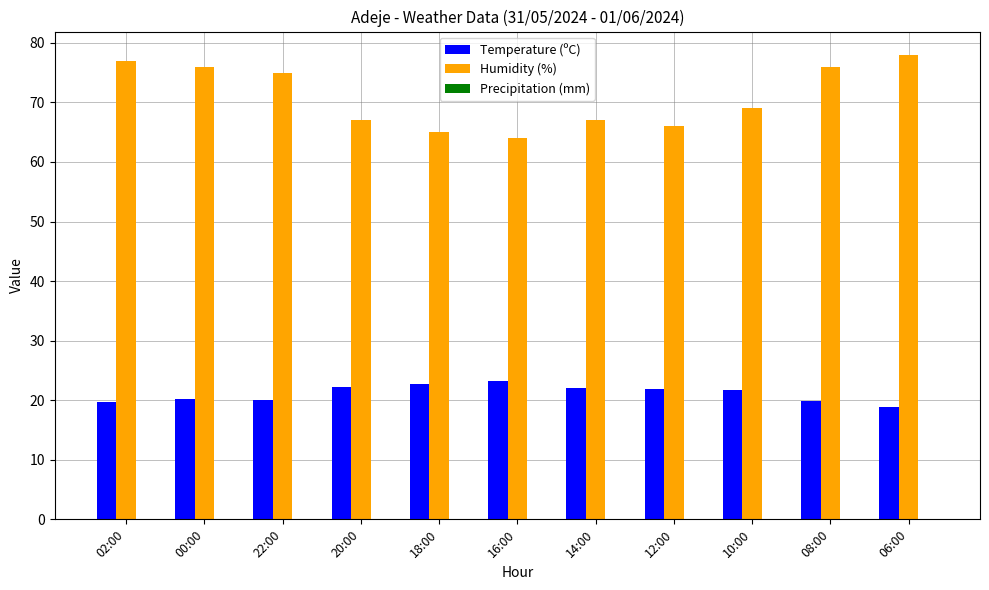

What is the highest value of the Temperature (ºC) series?

23.2